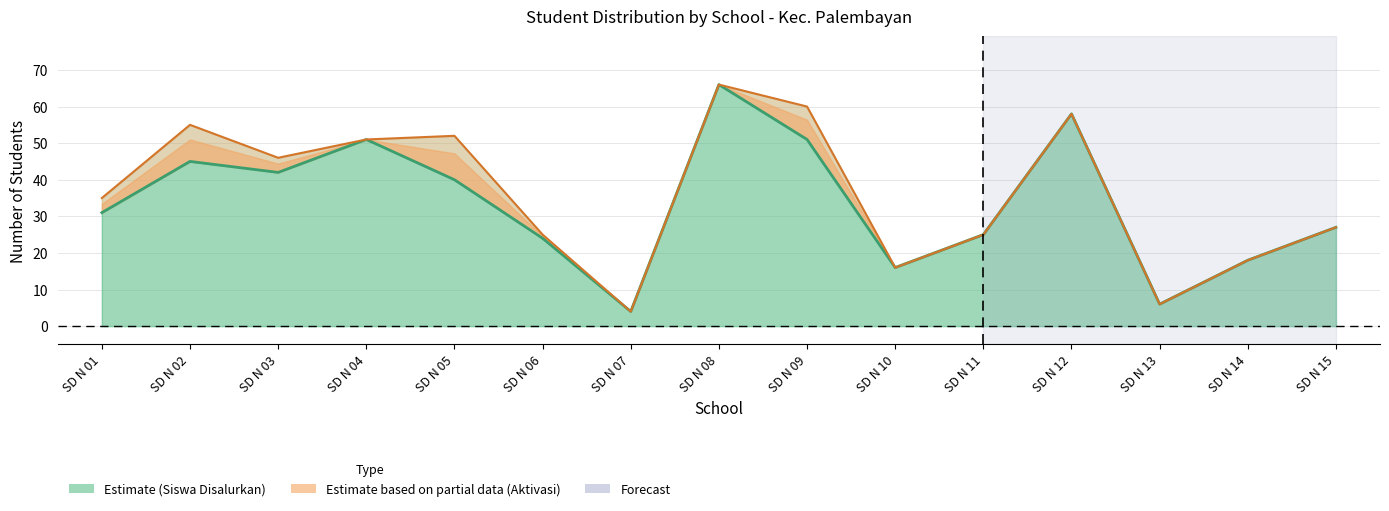

Between SD N 03 and SD N 14, which is larger?

SD N 03